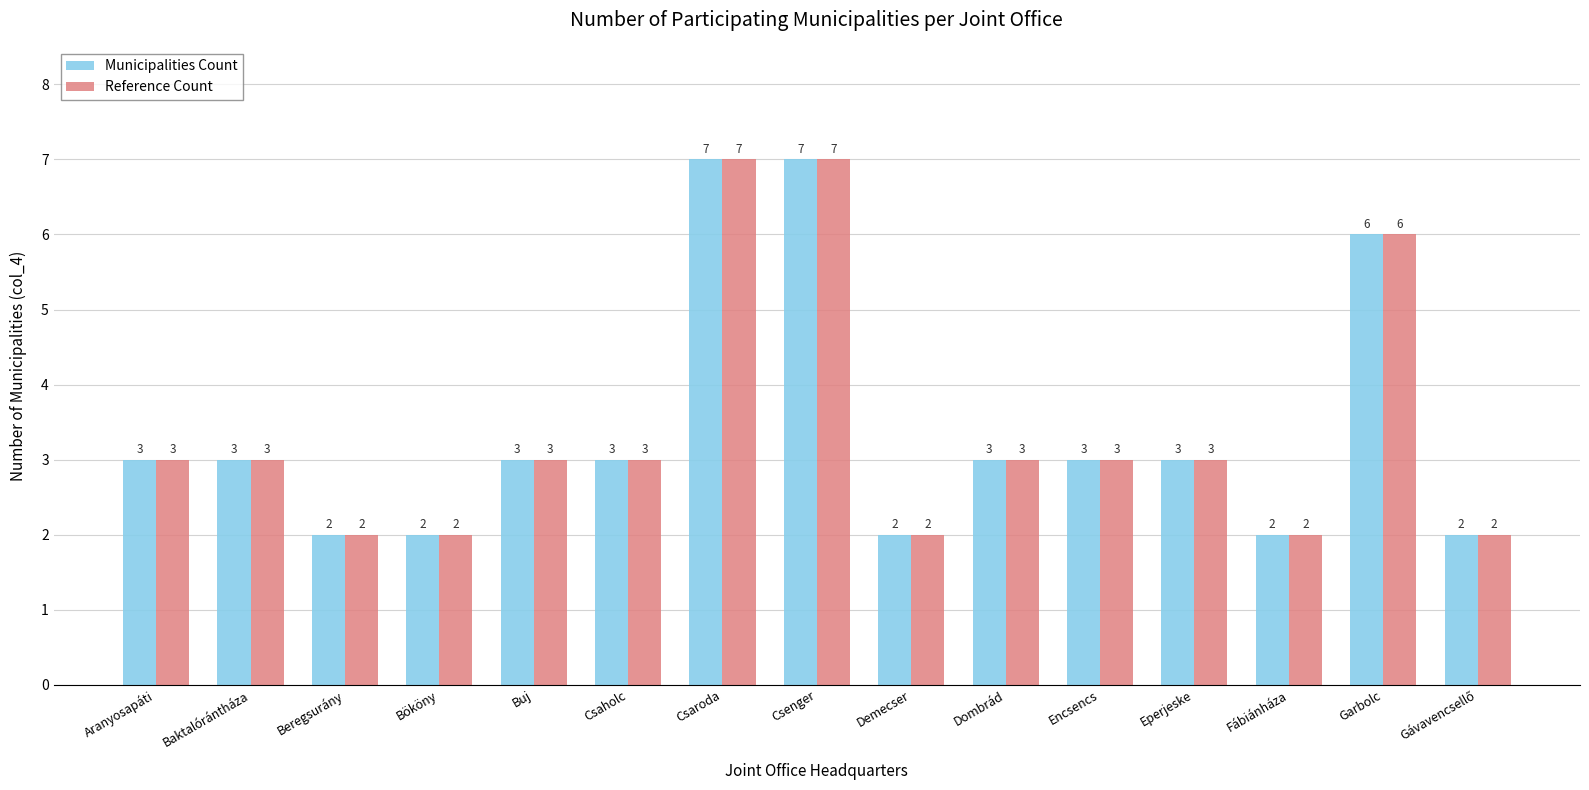

Count the number of categories in the chart.

15